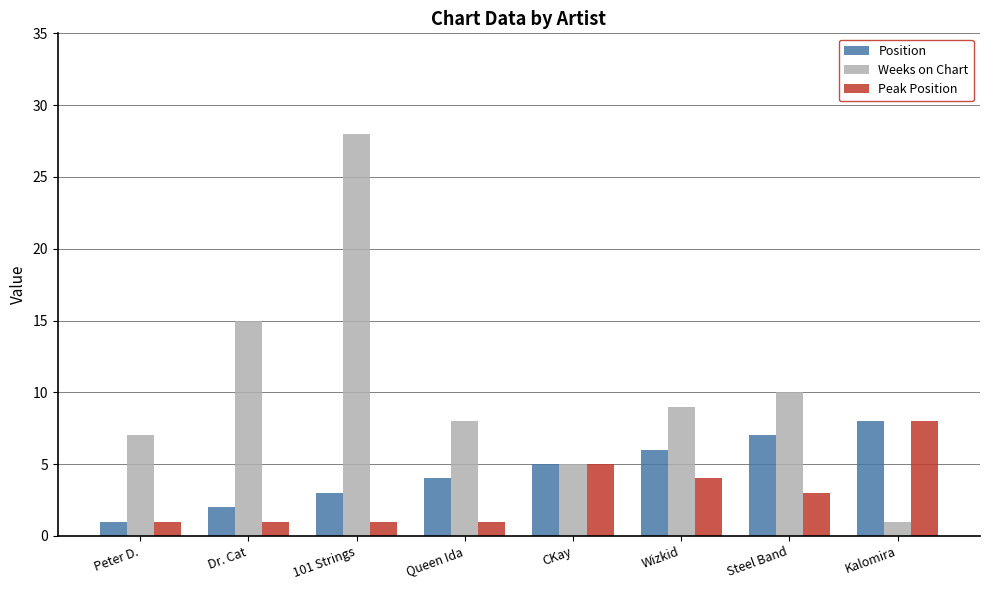

The value of Peak Position at Kalomira is 12. True or false?

False